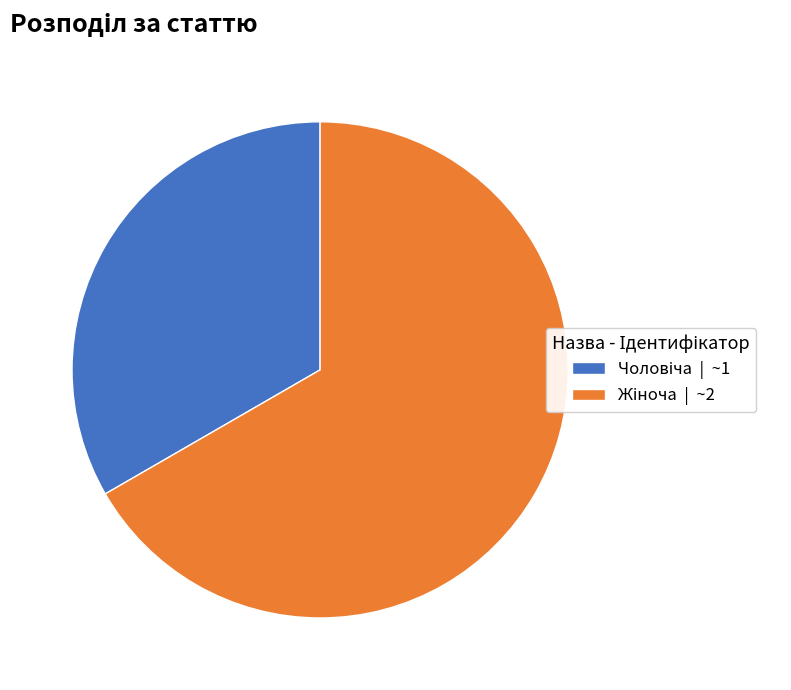

Is there any slice that represents more than half of the pie?

Yes